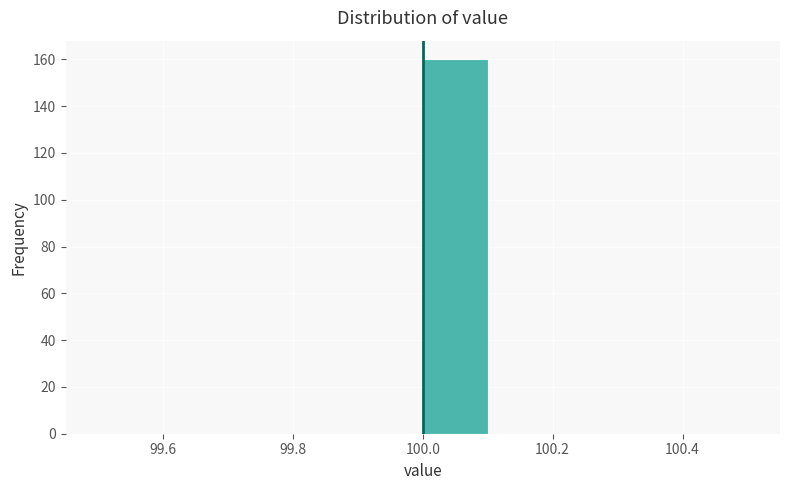

Over which range of the x-axis is the bar tallest?

100.0 to 100.1